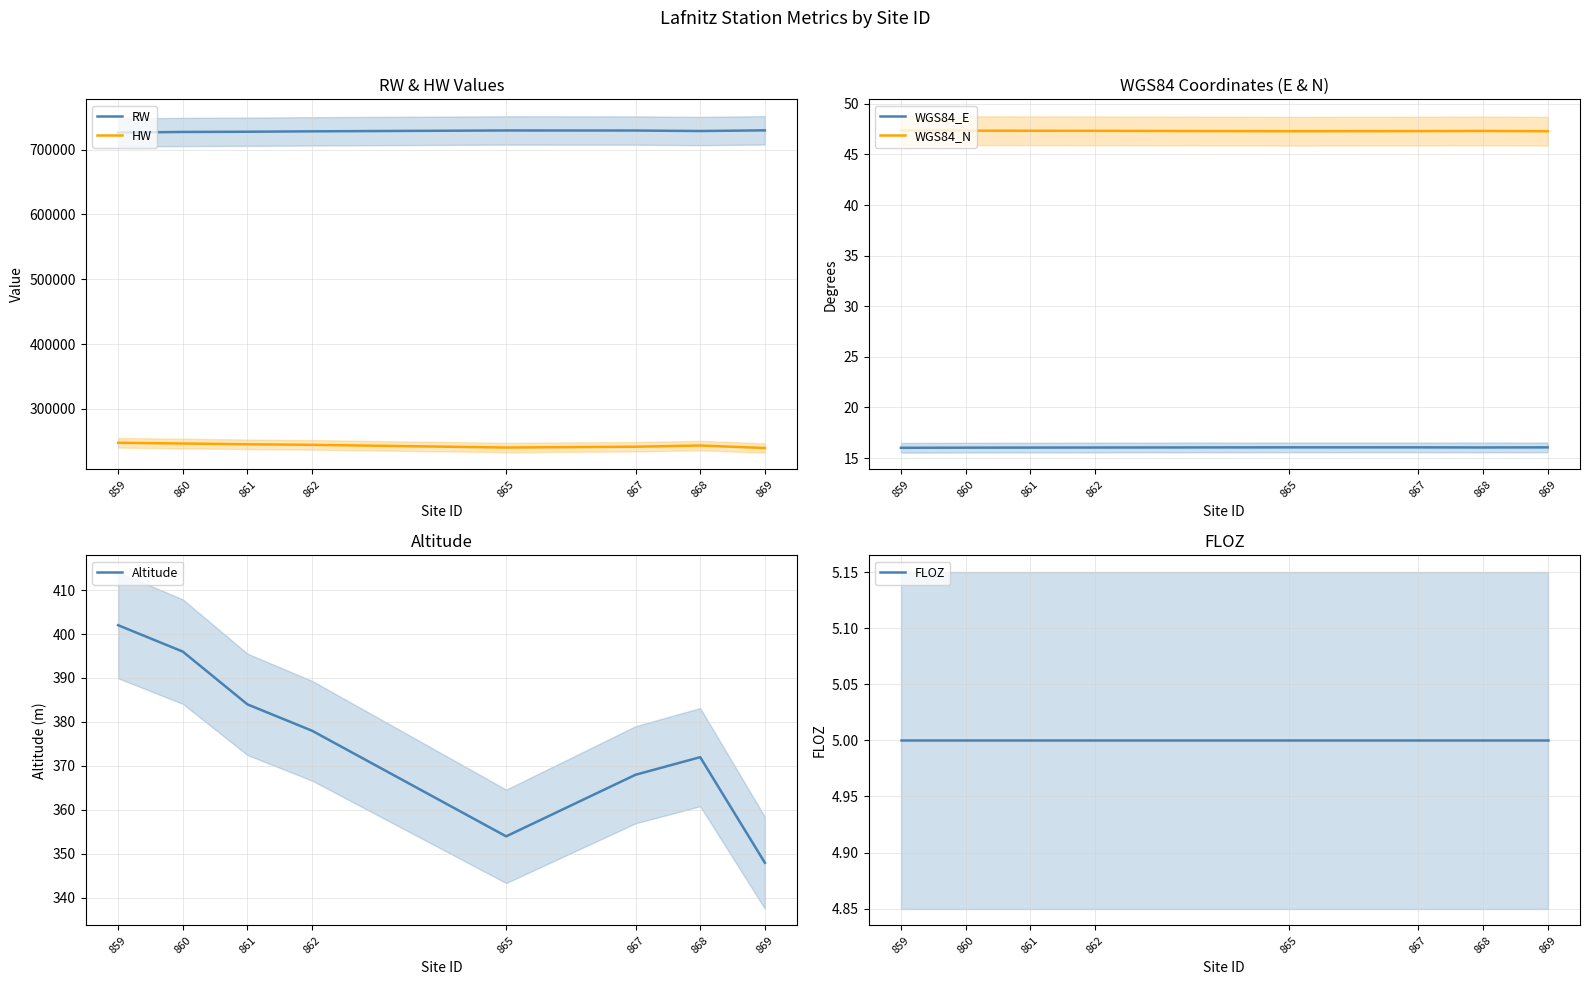

What is the highest value of the FLOZ series?

5.0